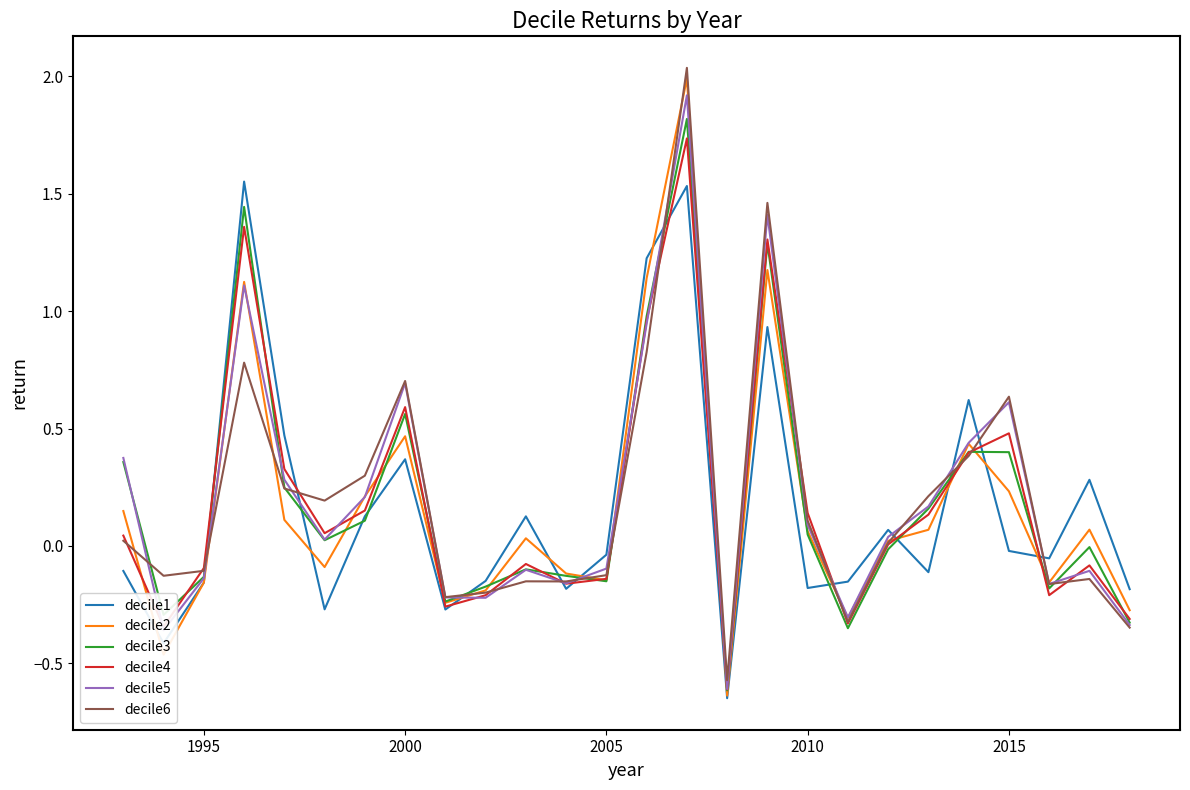

Which series has the widest spread of values?

decile2